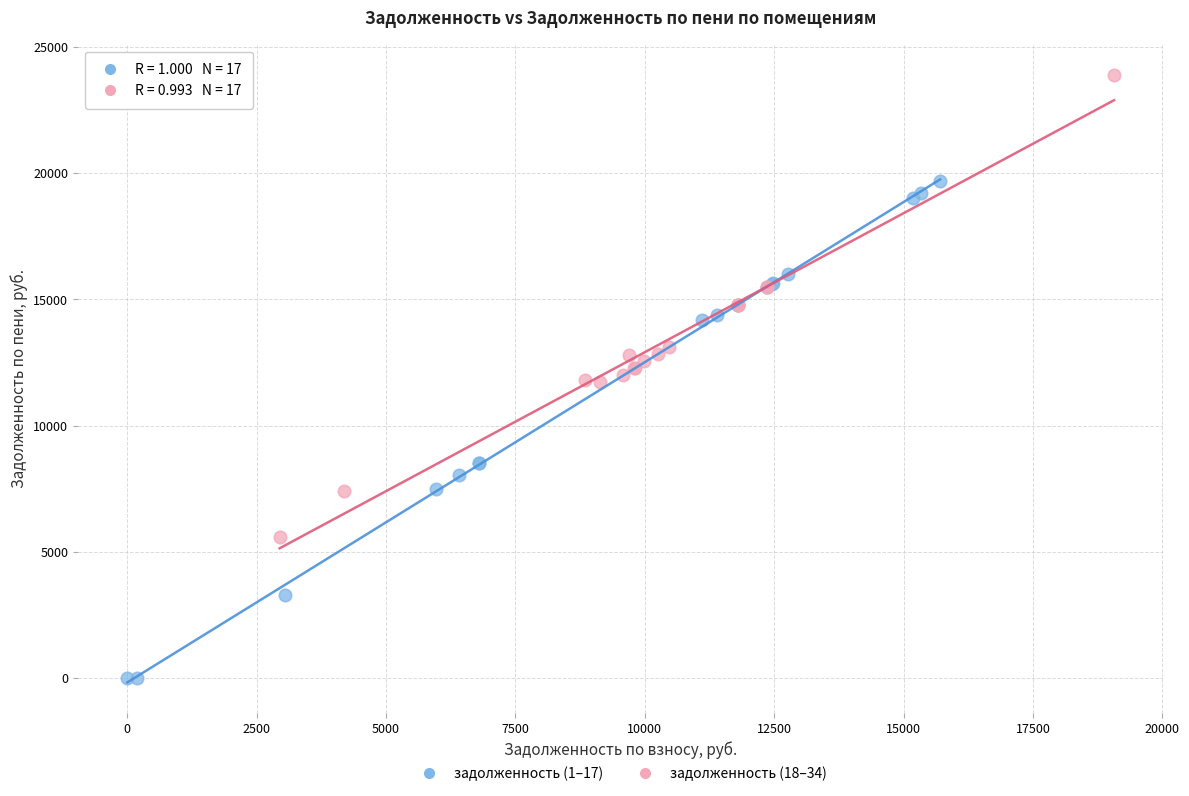

What are all the series names shown in the legend?

задолженность (1–17), задолженность (18–34)